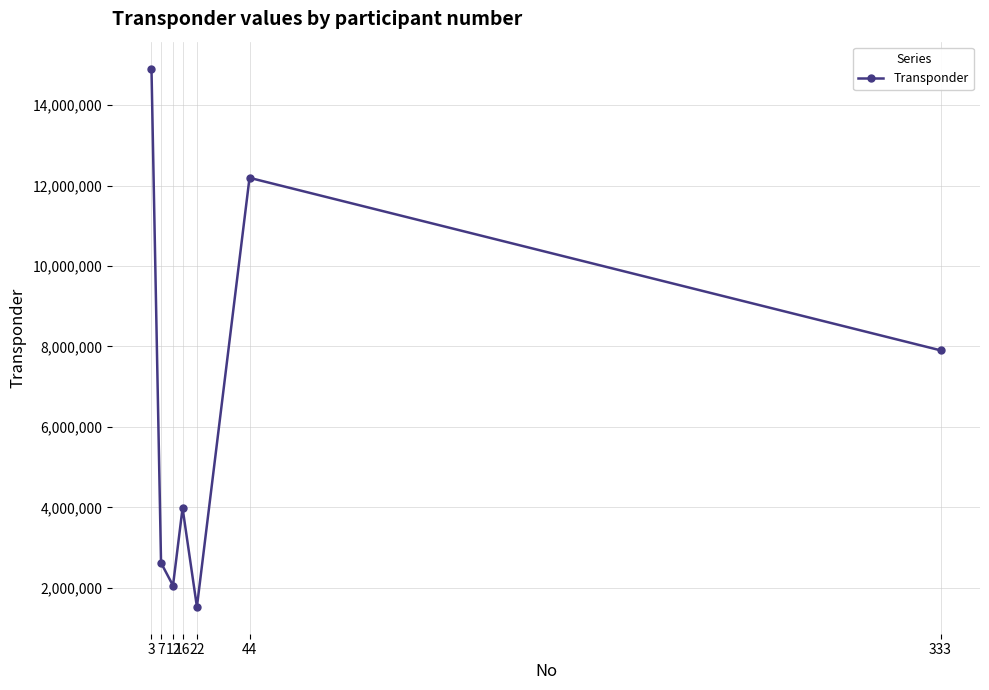

The chart shows a value of 7904114 at 333. True or false?

True